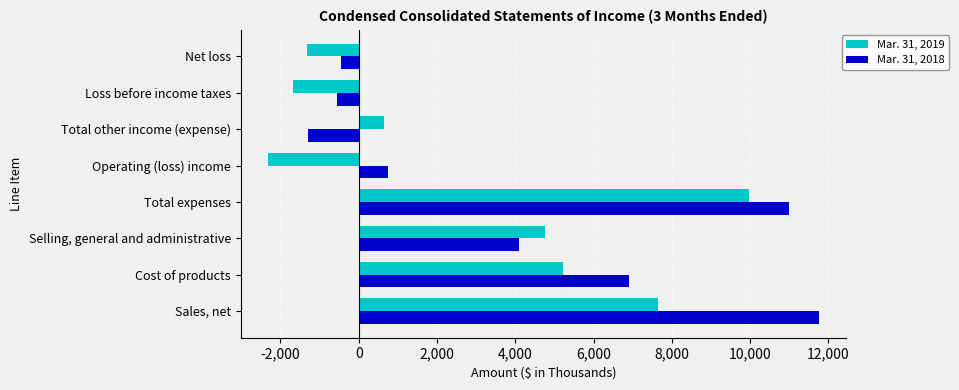

Is it true that Mar. 31, 2018 equals -549 at Loss before income taxes?

True